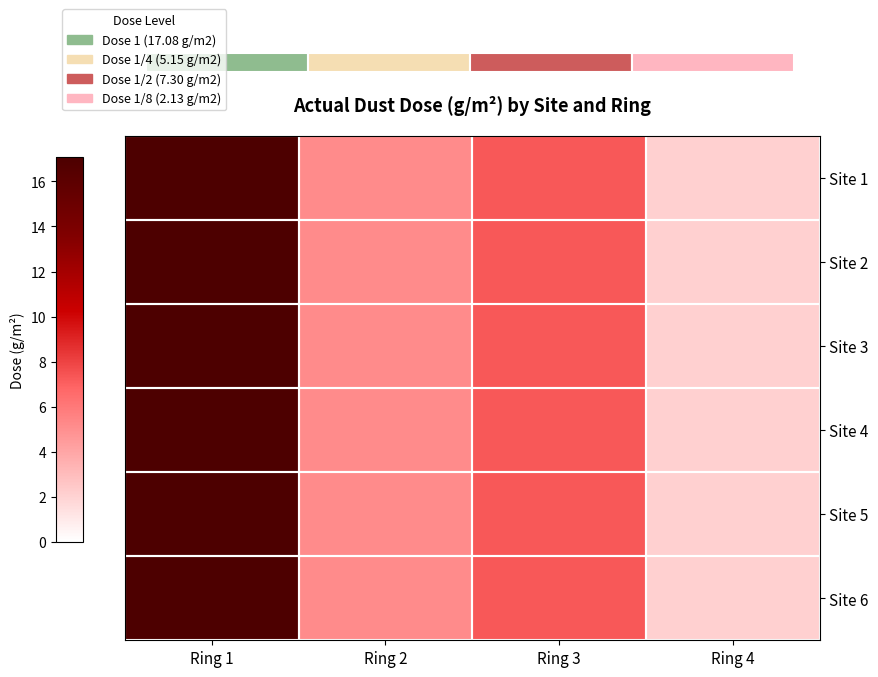

Where does the Site 3 series first go above 7?

Ring 1